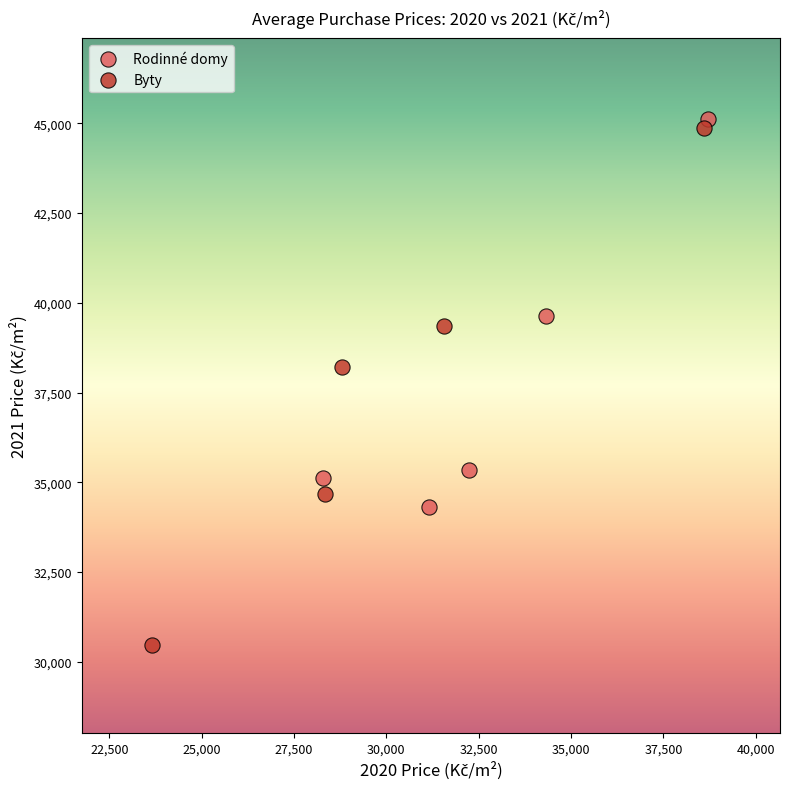

Which series has the widest spread of Y values?

Byty